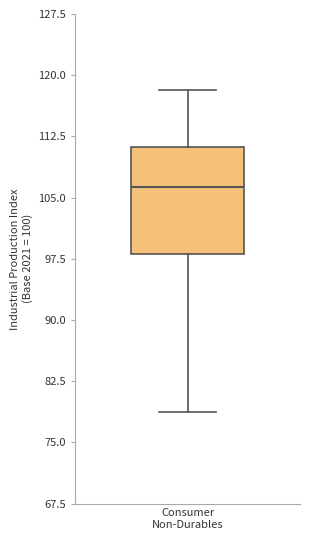

Transcribe this box plot: give where the median line is, the range the box spans, and where the two whiskers end, as read against the y-axis. The values are not printed on the chart, so give them approximately, as read against the axis.

median 106, box 98 to 111, whiskers 79 to 118